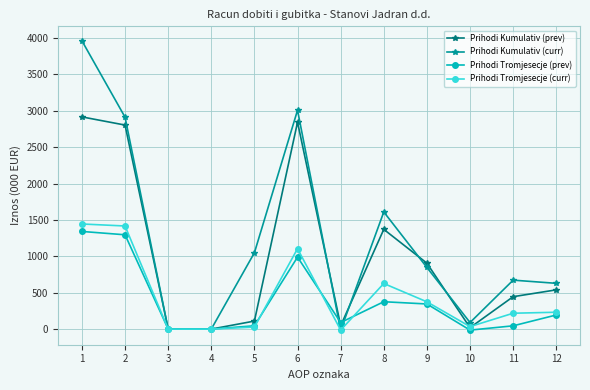

The value of Prihodi Tromjesecje (prev) at 9 is 345.2. True or false?

True